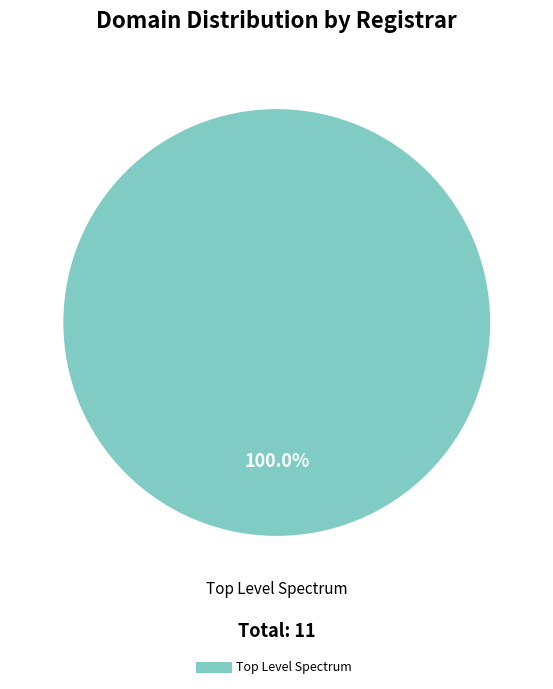

How many segments does this pie chart have?

1